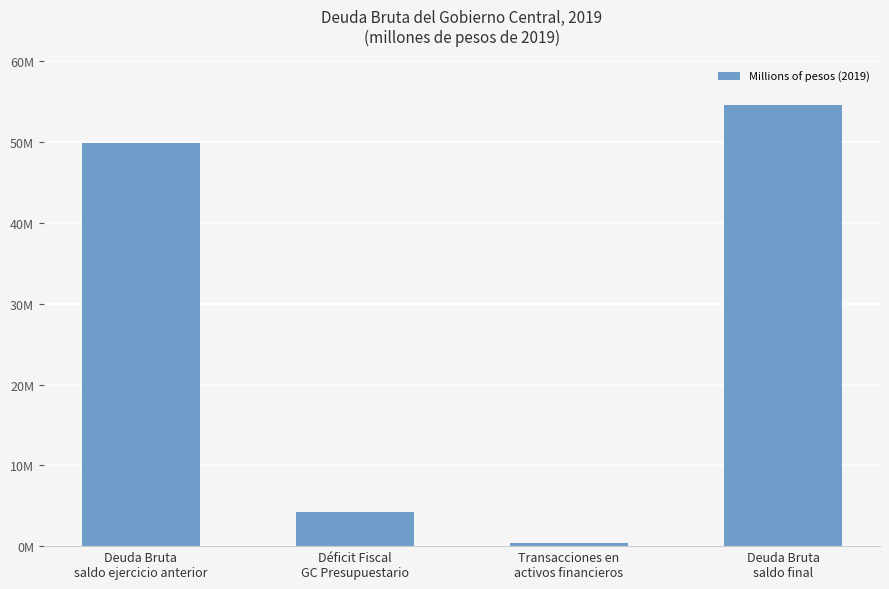

Rank the categories by value from highest to lowest.

Deuda Bruta
saldo final, Deuda Bruta
saldo ejercicio anterior, Déficit Fiscal
GC Presupuestario, Transacciones en
activos financieros